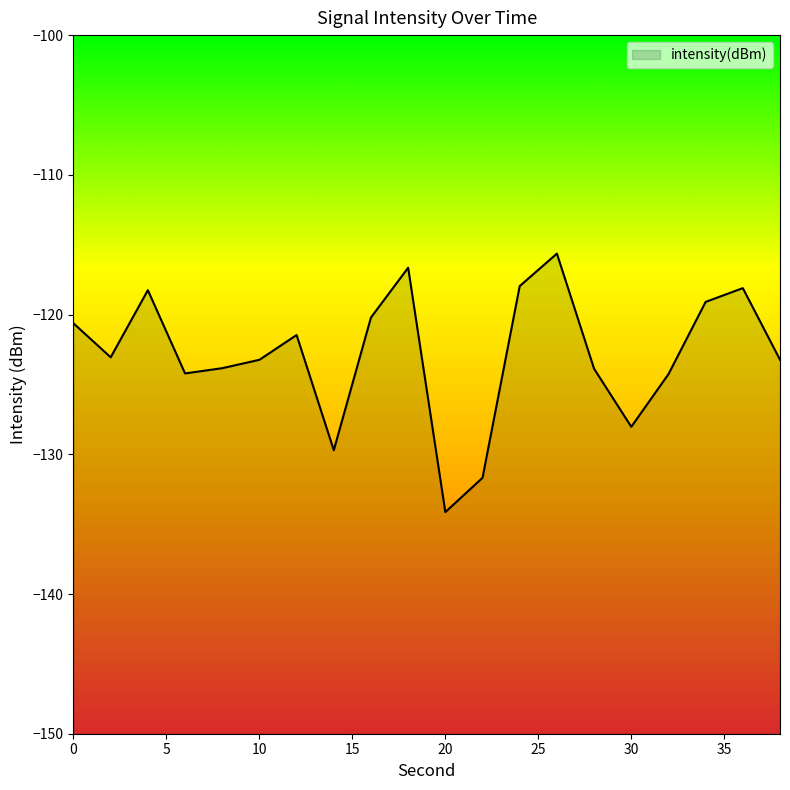

True or false: there are more than 1 points higher than both neighbors.

True